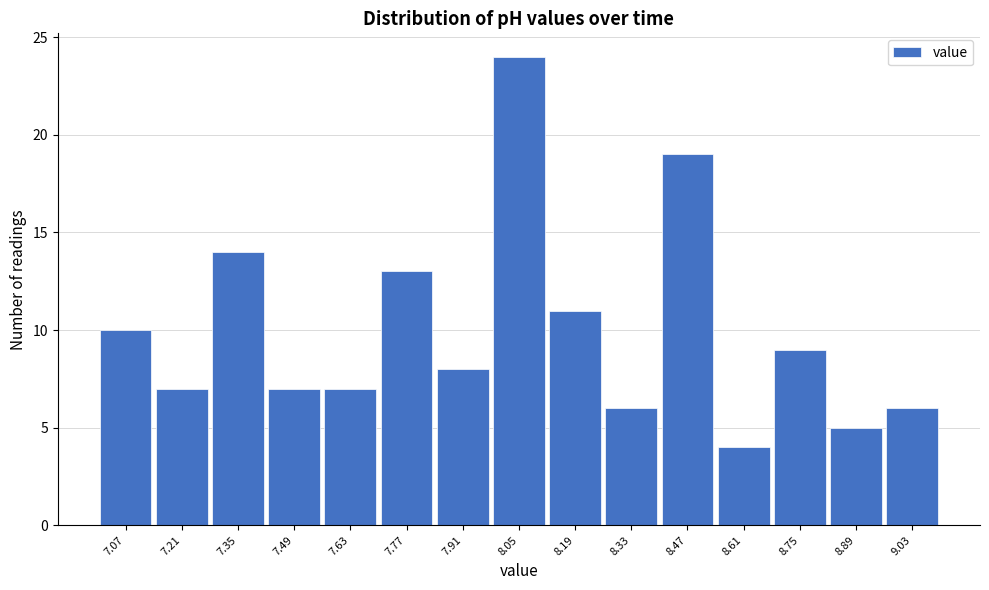

Reading left to right, transcribe this chart: for each bar, give the range it covers on the x-axis and its height. The values are not printed on the chart, so give them approximately, as read against the axis.

7.00 to 7.14: 10
7.14 to 7.28: 7
7.28 to 7.42: 14
7.42 to 7.56: 7
7.56 to 7.70: 7
7.70 to 7.84: 13
7.84 to 7.98: 8
7.98 to 8.12: 24
8.12 to 8.26: 11
8.26 to 8.40: 6
8.40 to 8.54: 19
8.54 to 8.68: 4
8.68 to 8.82: 9
8.82 to 8.96: 5
8.96 to 9.10: 6